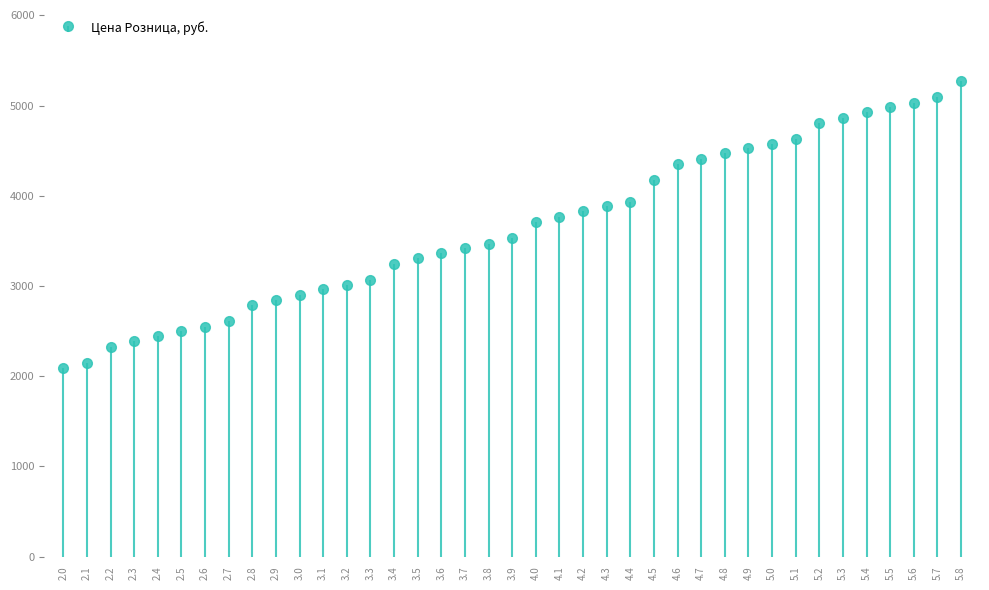

Reading right to left, list all the values displayed in this chart.

5.8=5269	5.7=5092	5.6=5032	5.5=4986	5.4=4927	5.3=4867	5.2=4810	5.1=4631	5.0=4571	4.9=4527	4.8=4469	4.7=4407	4.6=4348	4.5=4170	4.4=3930	4.3=3882	4.2=3826	4.1=3763	4.0=3704	3.9=3528	3.8=3466	3.7=3423	3.6=3361	3.5=3305	3.4=3247	3.3=3067	3.2=3010	3.1=2964	3.0=2902	2.9=2844	2.8=2786	2.7=2607	2.6=2549	2.5=2501	2.4=2445	2.3=2385	2.2=2326	2.1=2147	2.0=2088